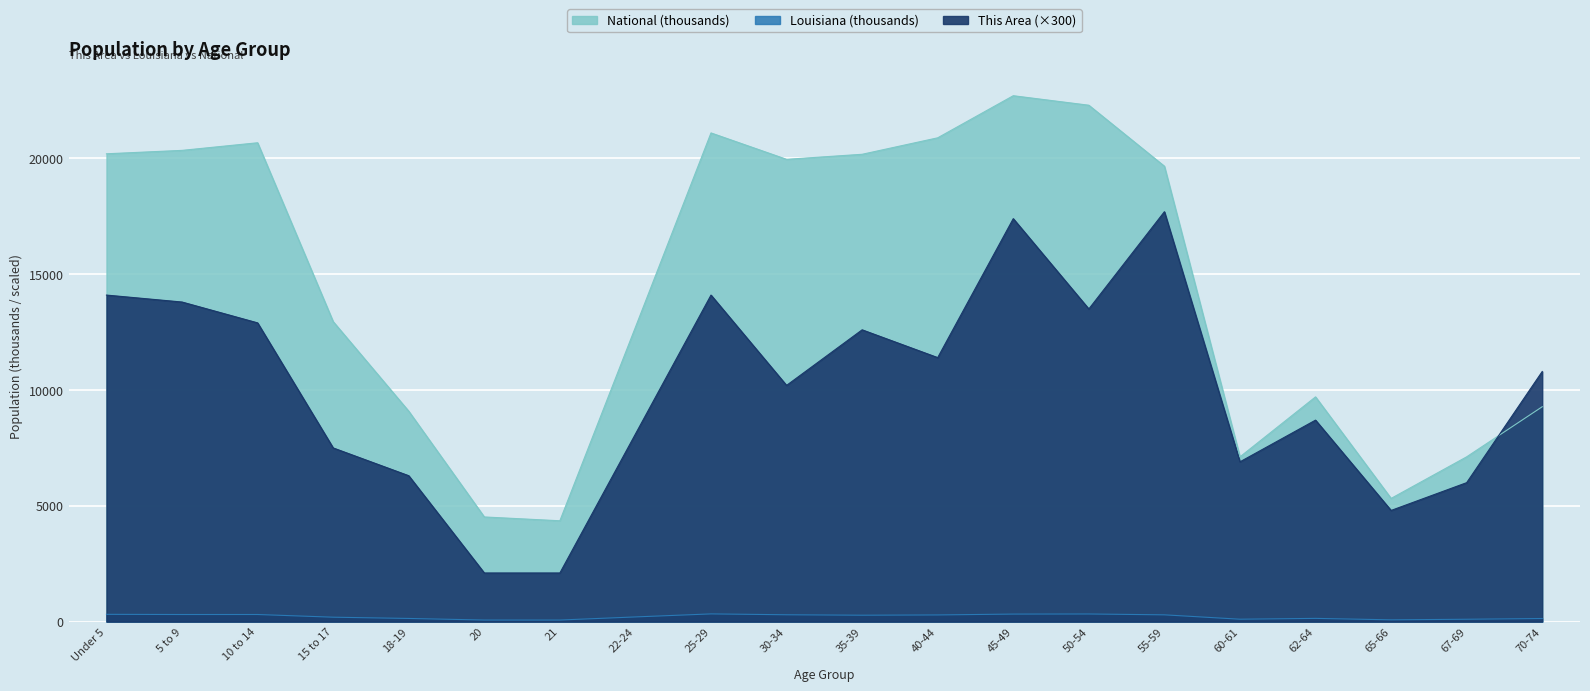

What is the sum of all National values?

290191.0